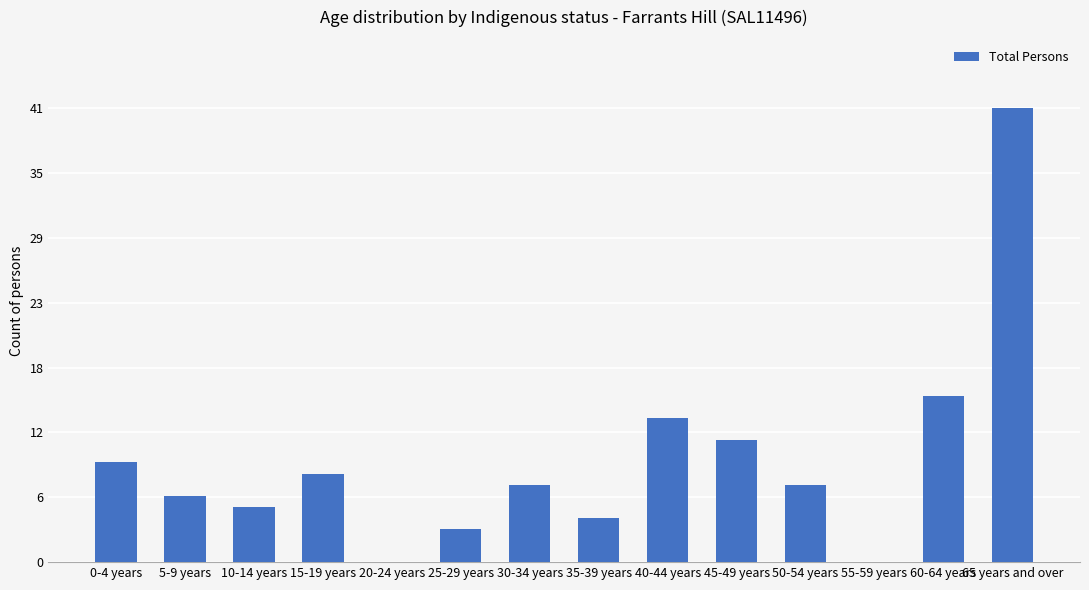

How many data points does each series have?

14